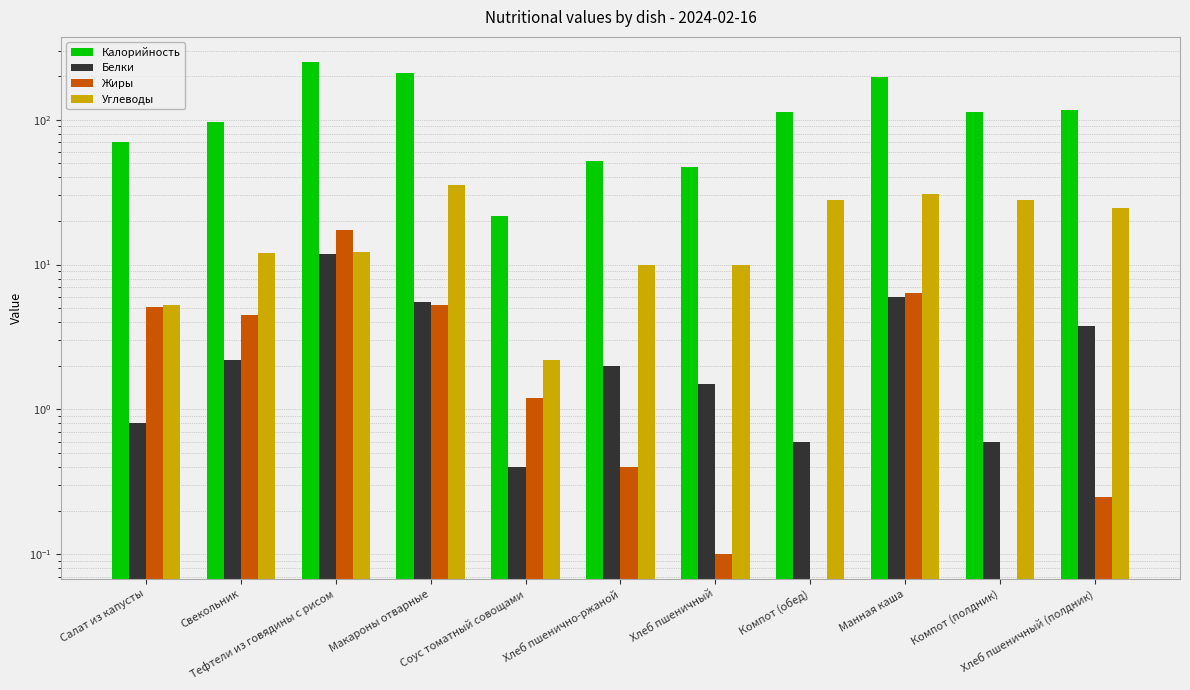

What is the average value of the Белки series?

3.2